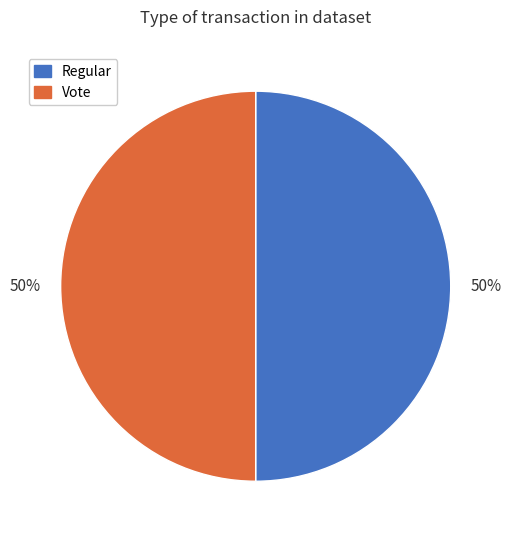

Do Vote and Regular together represent more than half of the pie?

Yes